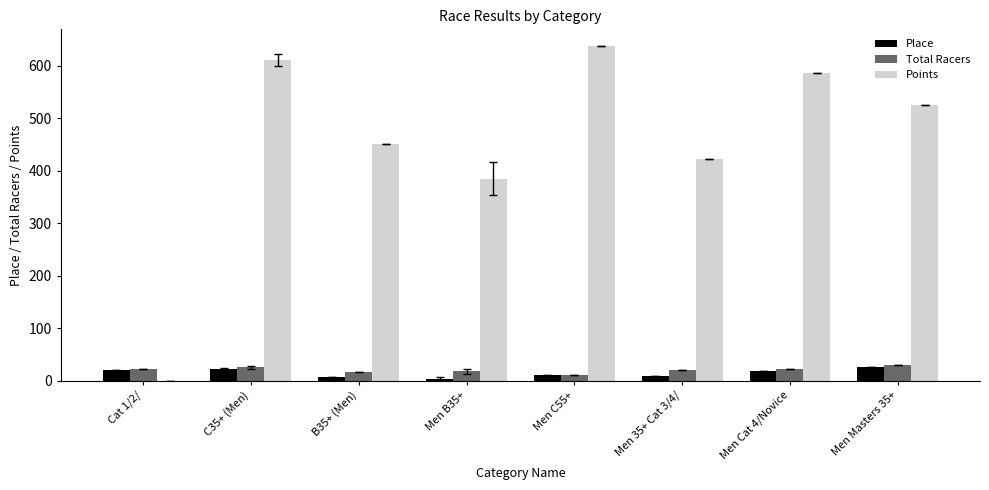

What is the maximum value shown in the chart?

637.3